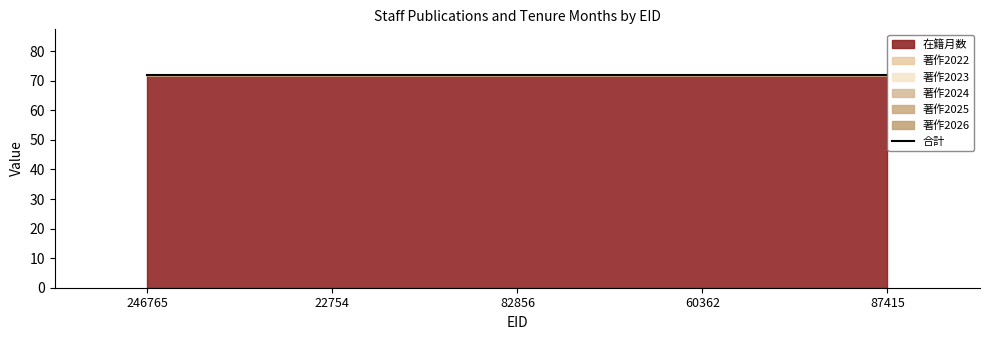

Is the value of 著作2024 at 82856 greater than the value of 在籍月数 at 87415?

No